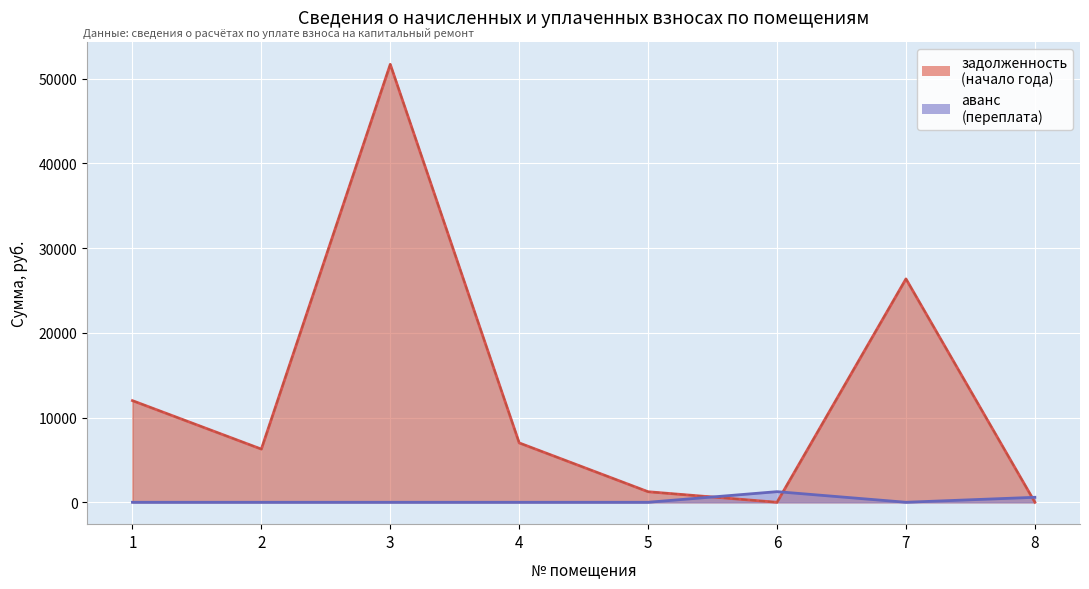

At how many categories does at least one series exceed 24977?

2